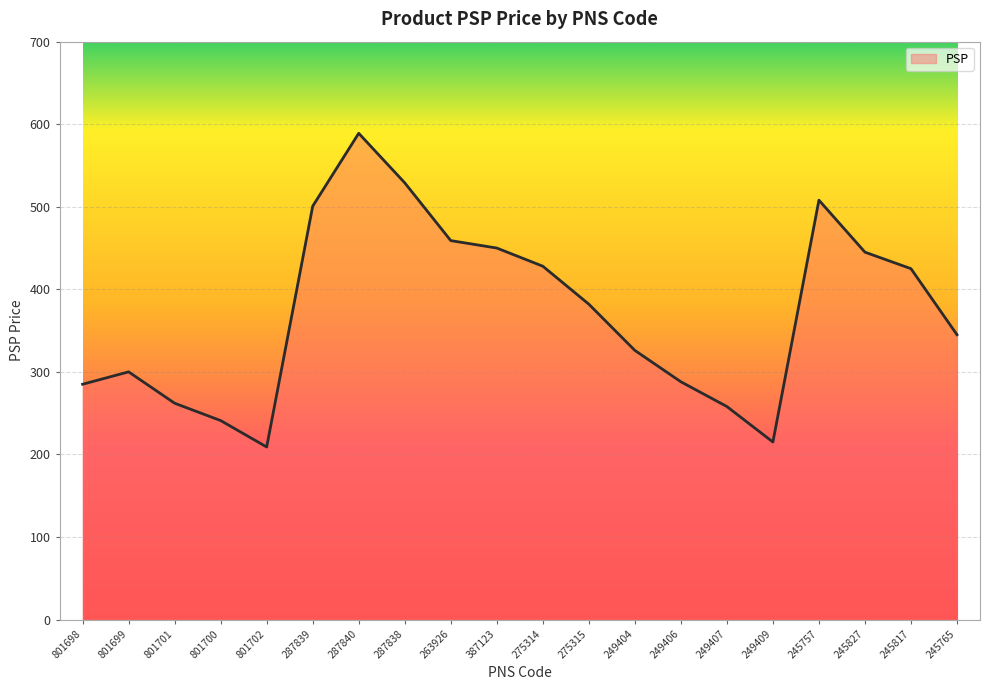

Which category has the highest value across all series?

287840